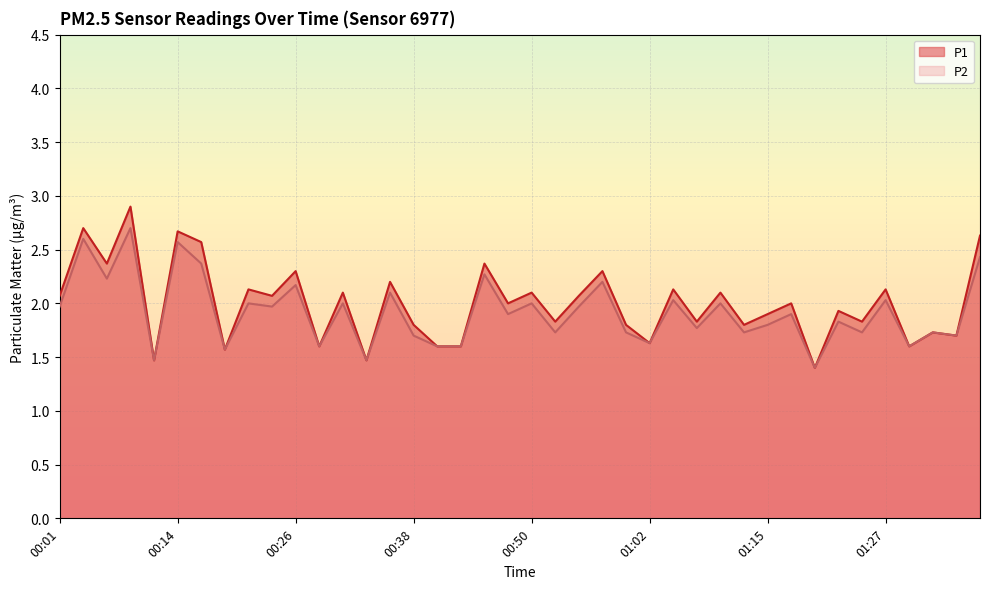

Rank the categories by P1 value from lowest to highest.

01:20, 00:11, 00:33, 00:18, 00:28, 00:40, 00:43, 01:29, 01:02, 01:34, 01:32, 00:38, 01:00, 01:12, 00:53, 01:07, 01:24, 01:15, 01:22, 00:48, 01:17, 00:01, 00:23, 00:55, 00:31, 00:50, 01:10, 00:21, 01:05, 01:27, 00:36, 00:26, 00:57, 00:06, 00:45, 00:16, 01:37, 00:14, 00:04, 00:09